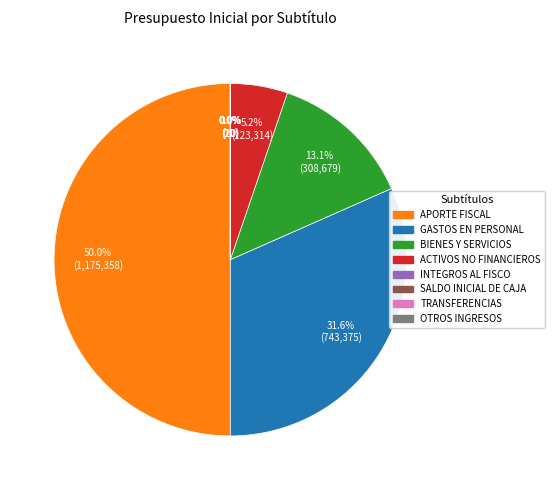

What is the largest slice in the pie chart?

APORTE FISCAL